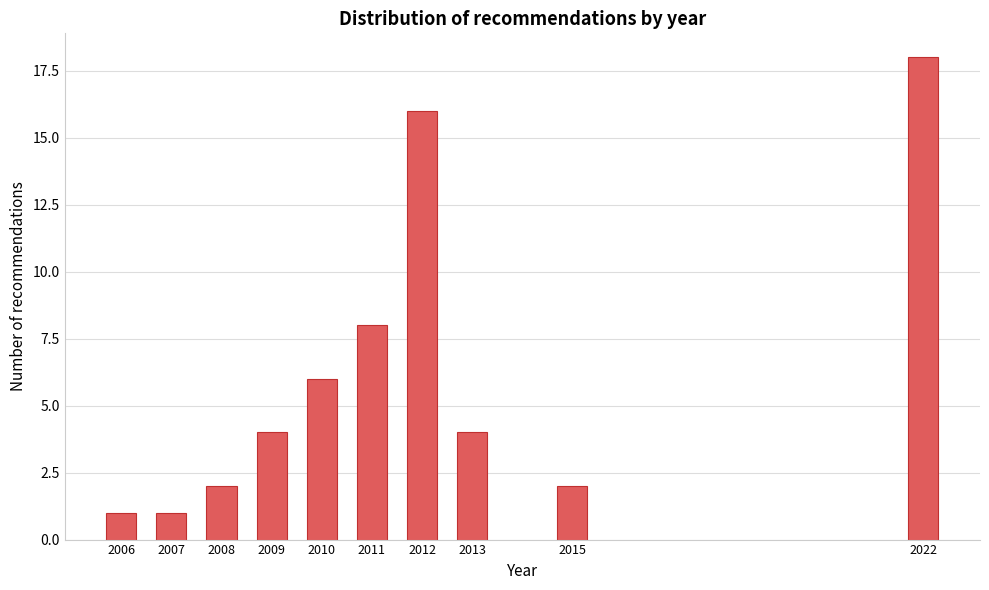

Reading left to right, what are all the values shown in this chart?

1	1	2	4	6	8	16	4	2	18